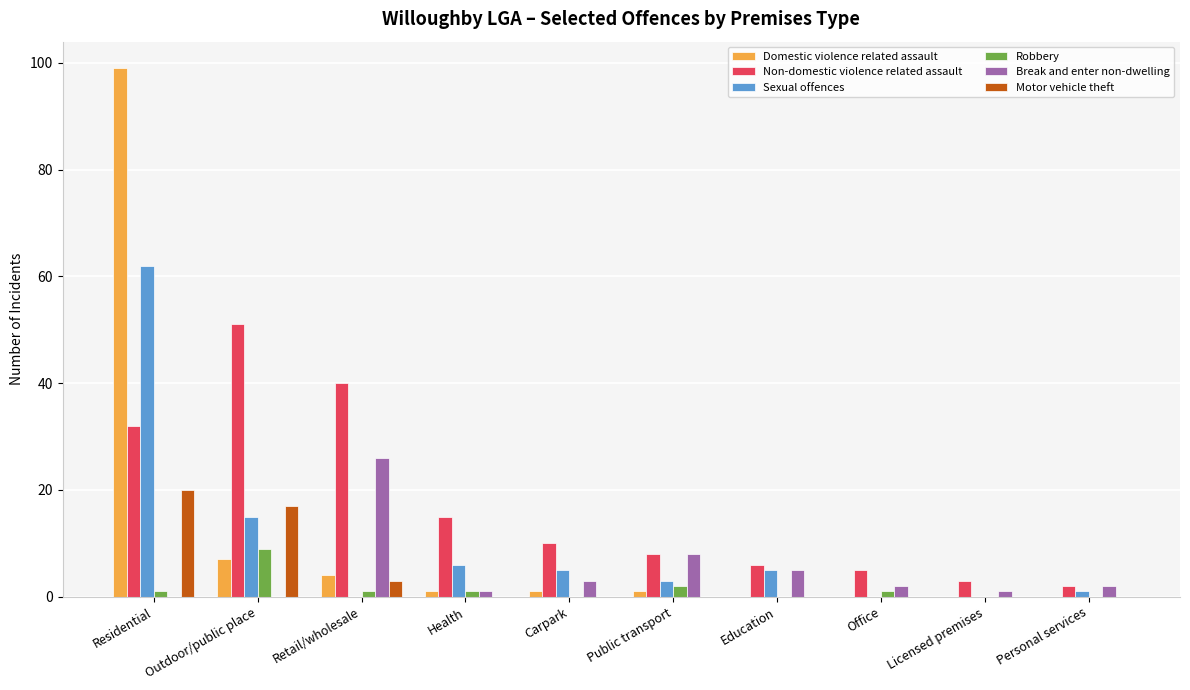

What is the sum of all Non-domestic violence related assault values?

172